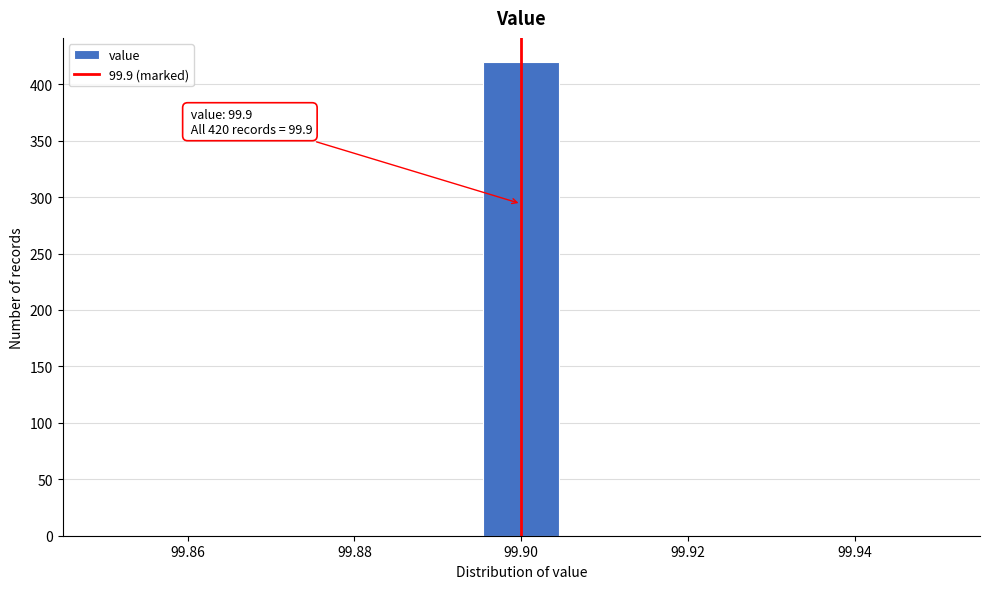

Which range on the x-axis has the tallest bar?

99.896 to 99.904